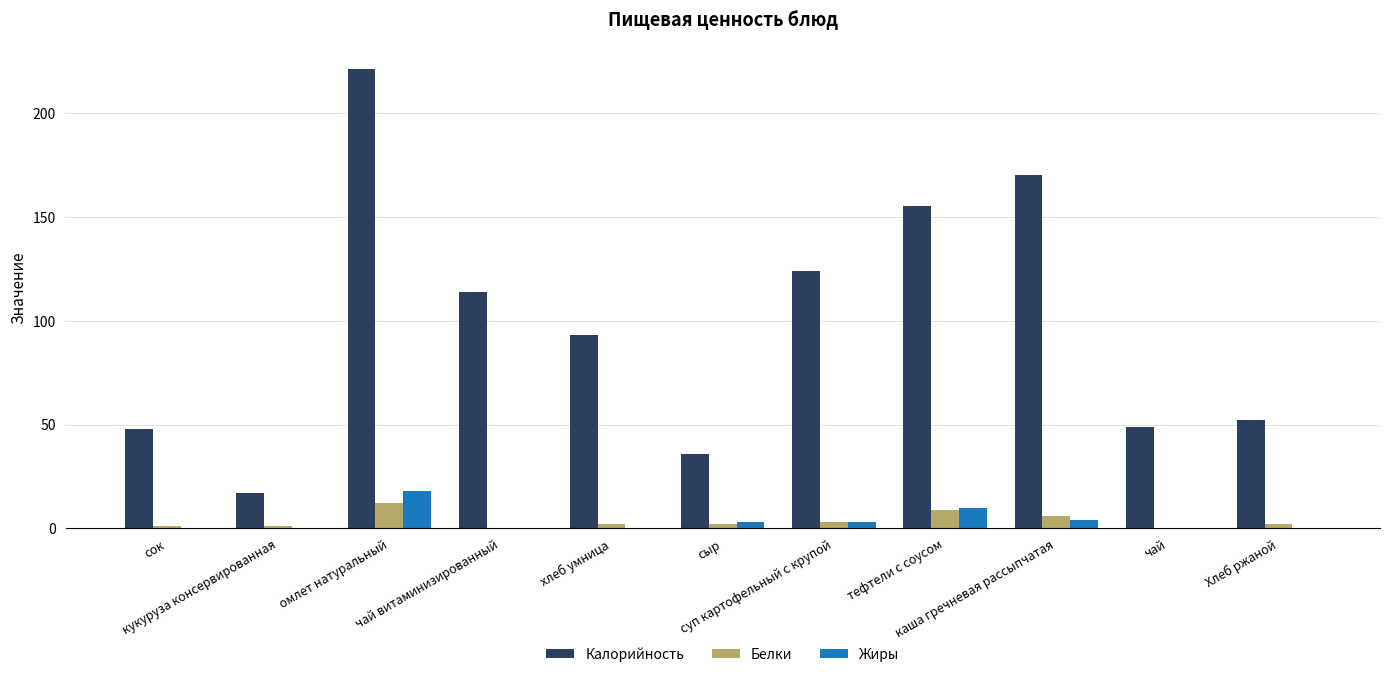

Count the number of data series in this chart.

3